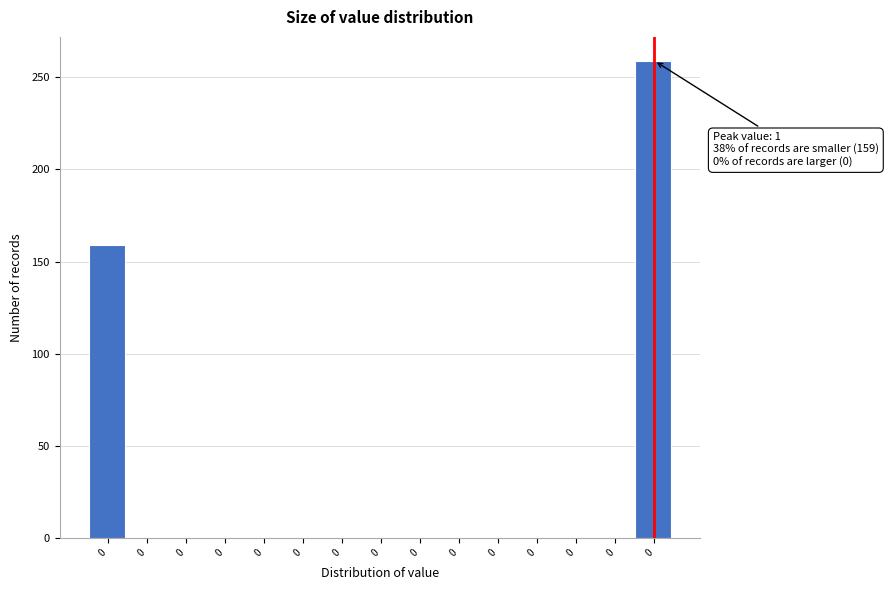

Count the number of categories in the chart.

15